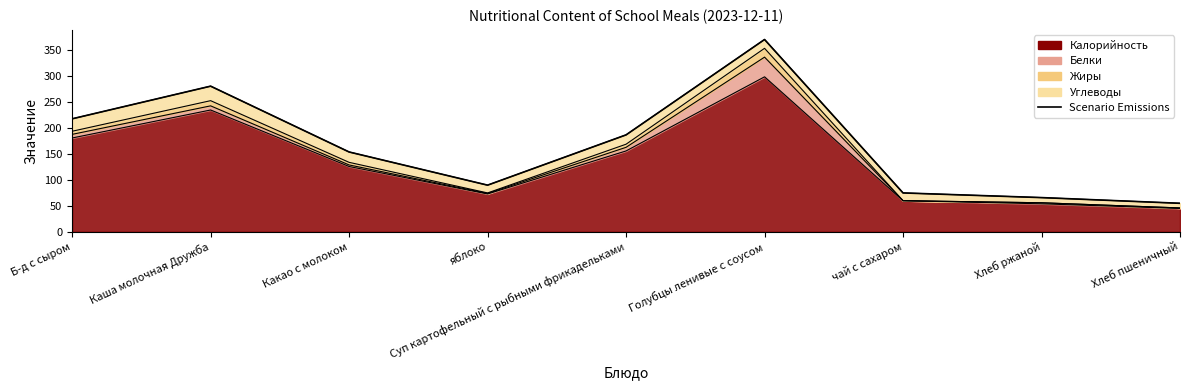

The chart shows a value of 281 at Каша молочная Дружба. True or false?

True